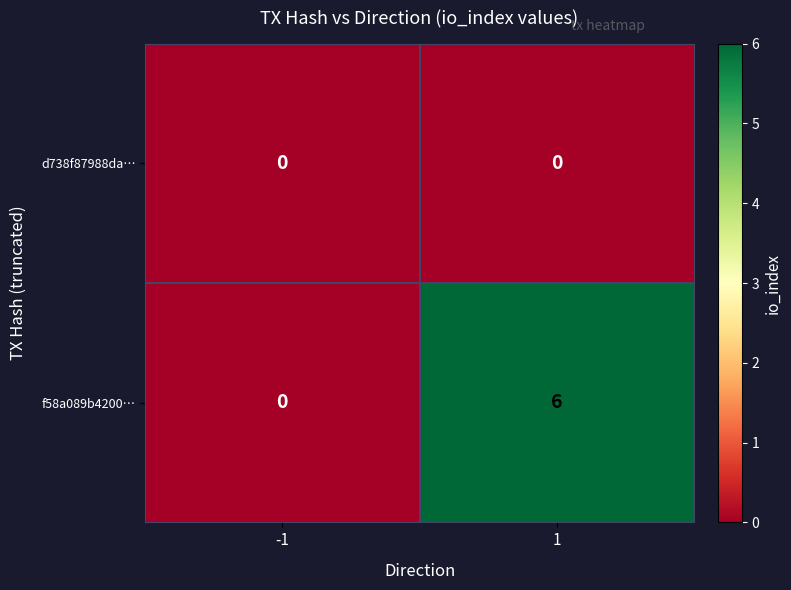

Reading right to left, what are all the values shown in this chart?

d738f87988da…: 1=0	-1=0
f58a089b4200…: 1=6	-1=0